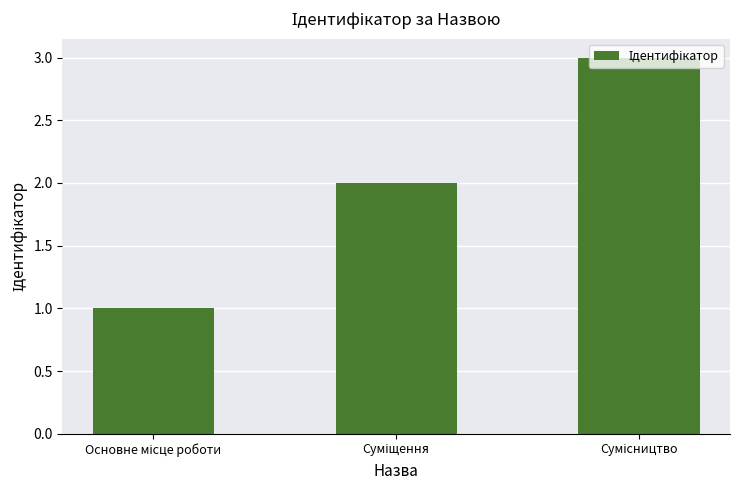

How many series are shown in this chart?

1